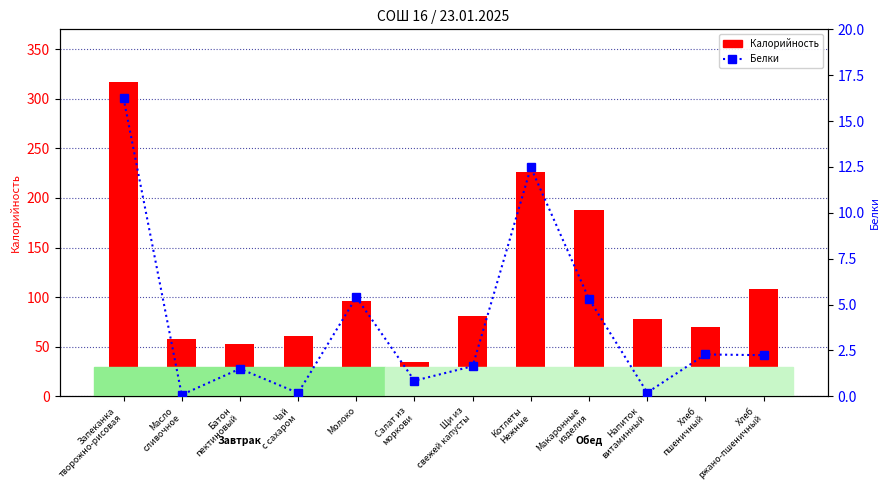

Does the chart contain stacked bars?

No